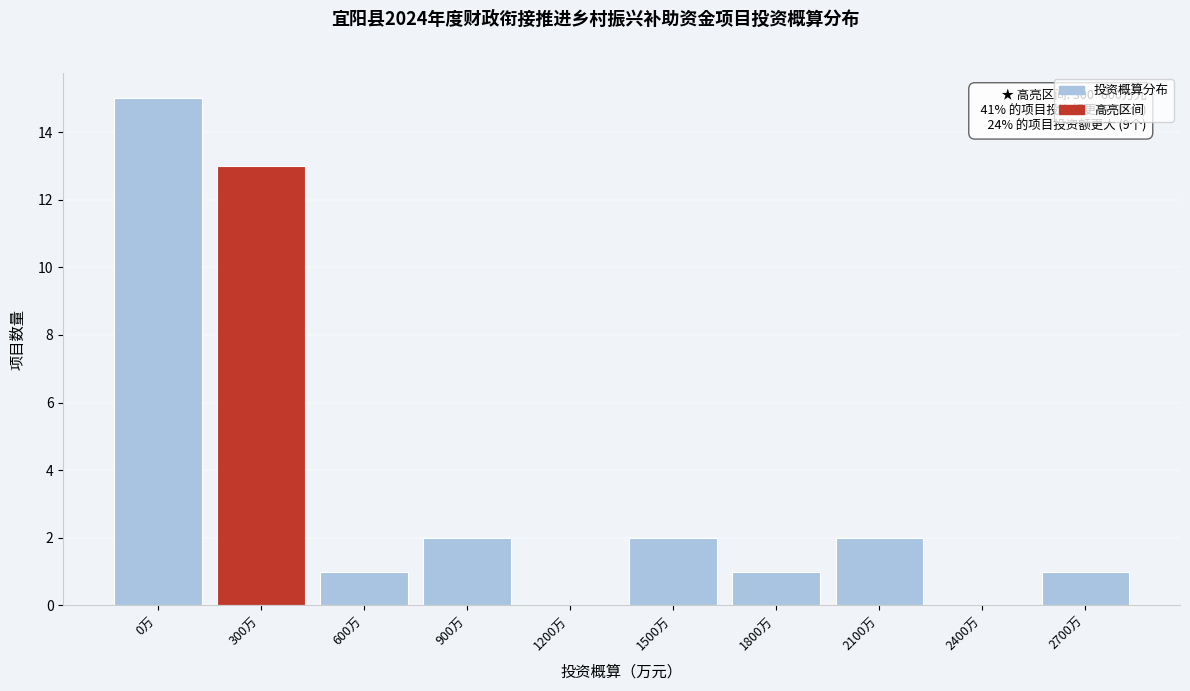

Reading left to right, extract all data points from this chart.

0万=15	300万=13	600万=1	900万=2	1200万=0	1500万=2	1800万=1	2100万=2	2400万=0	2700万=1